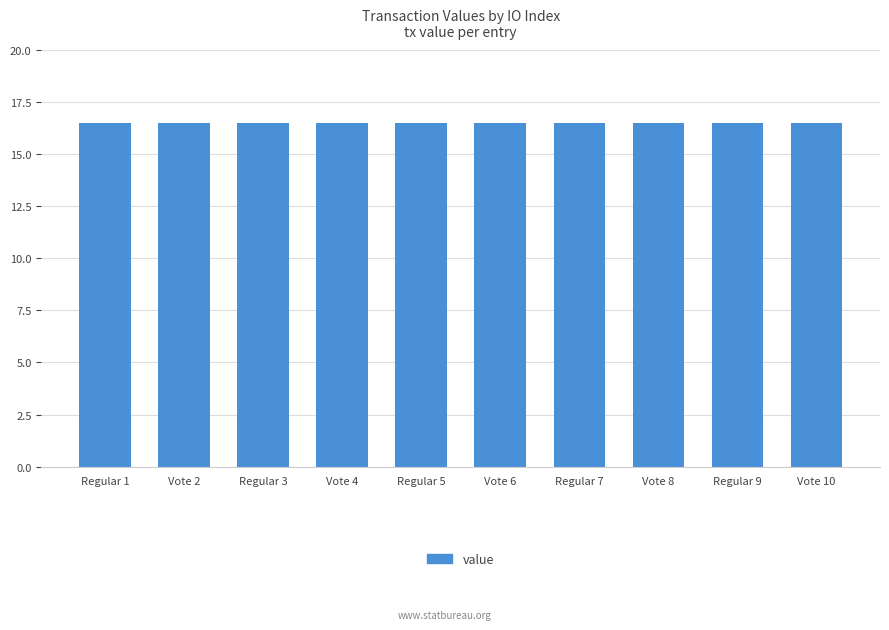

The chart shows a value of 16.5 at Regular 1. True or false?

True